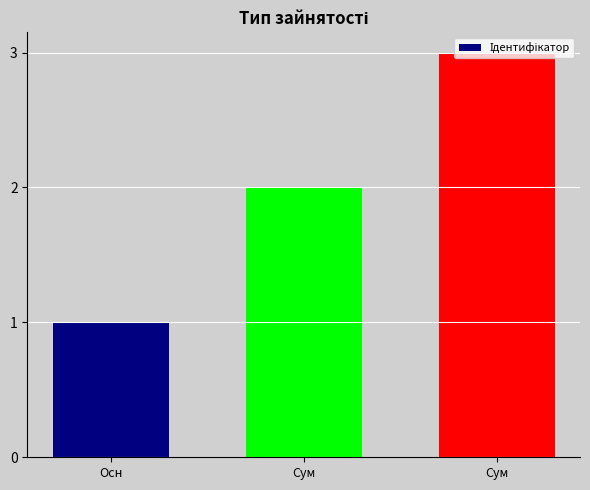

The chart shows a value of 3 at Сум. True or false?

True